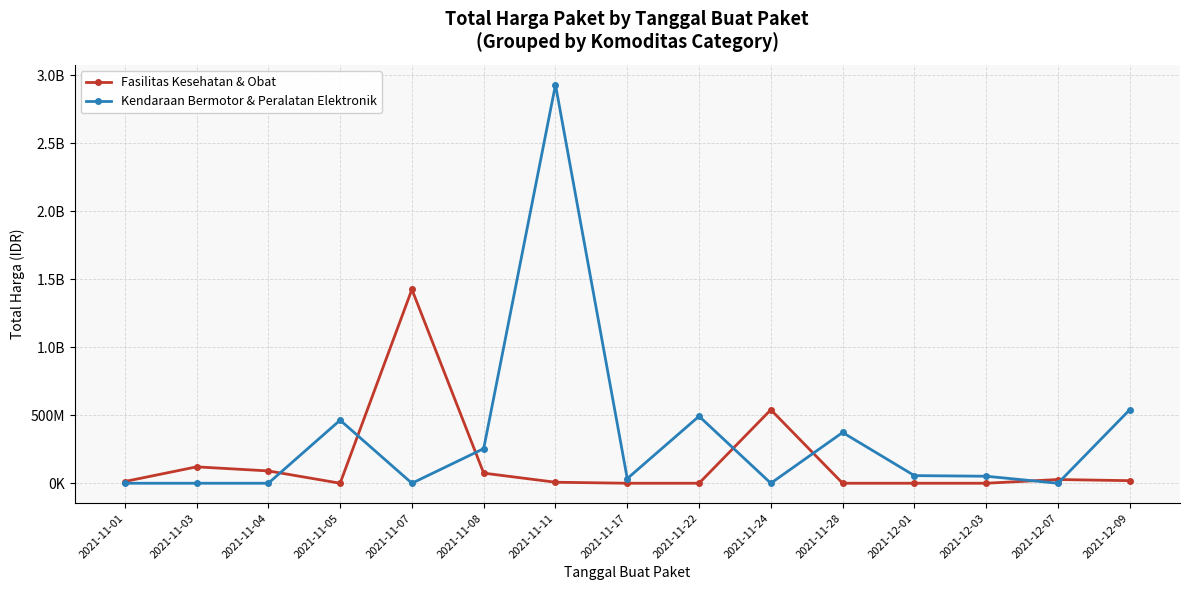

Which series has the widest spread of values?

Kendaraan Bermotor & Peralatan Elektronik